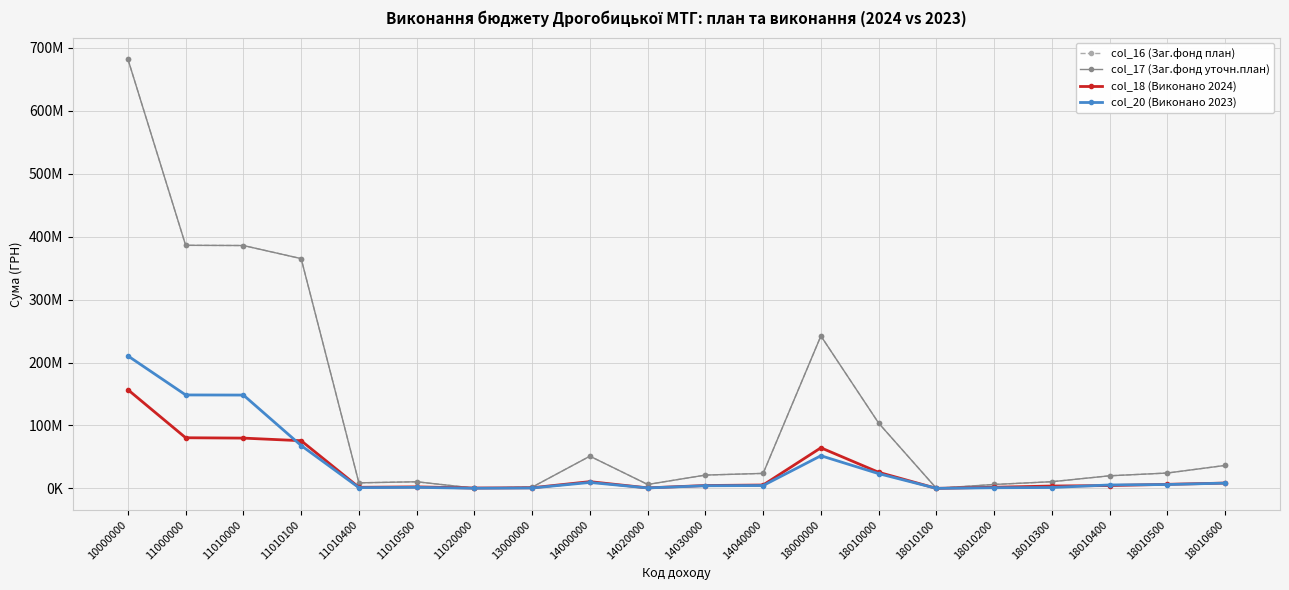

True or false: col_16 (Заг.фонд план) and col_20 (Виконано 2023) intersect in this chart.

False